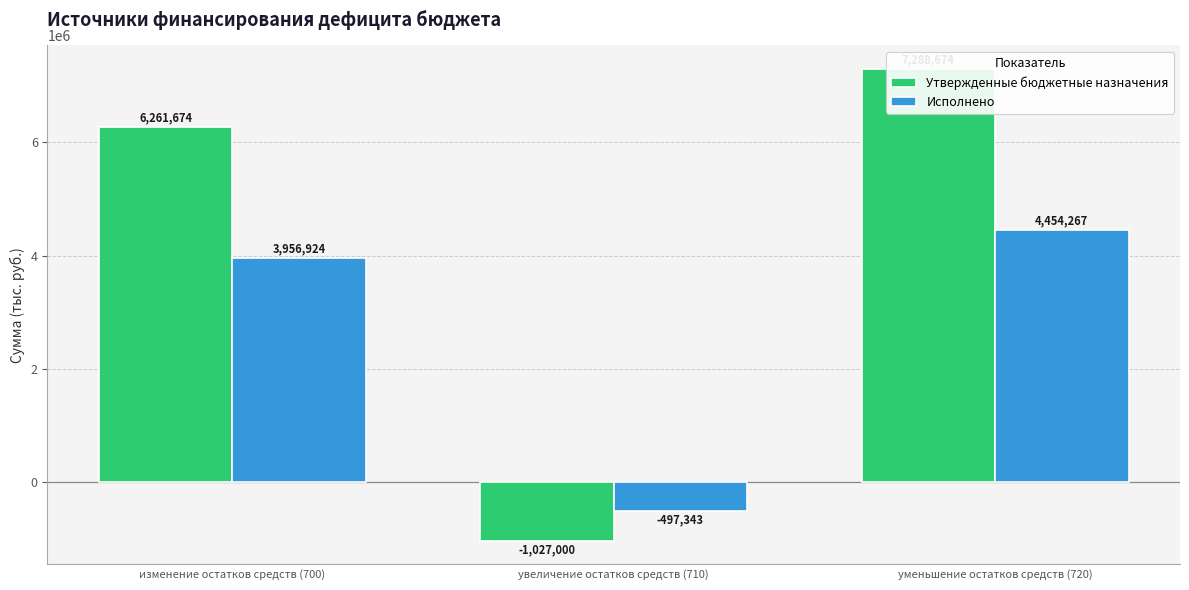

What is the greatest value displayed?

7288674.2